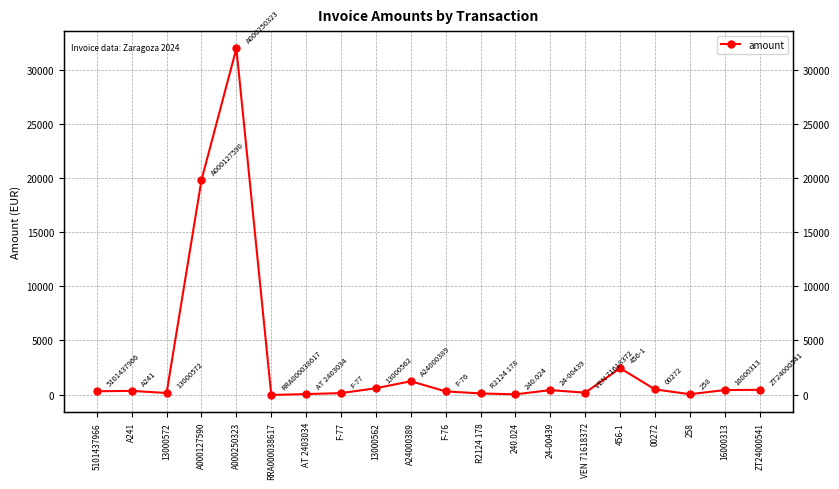

Rank the categories by value from lowest to highest.

RRA000038617, 240.024, 258, AT 2403034, R2124 178, F-77, 13000572, VEN 71618372, F-76, 5101437966, A241, 24-00439, 16000313, ZT24000541, 00272, 13000562, A24000389, 456-1, A000127590, A000250323